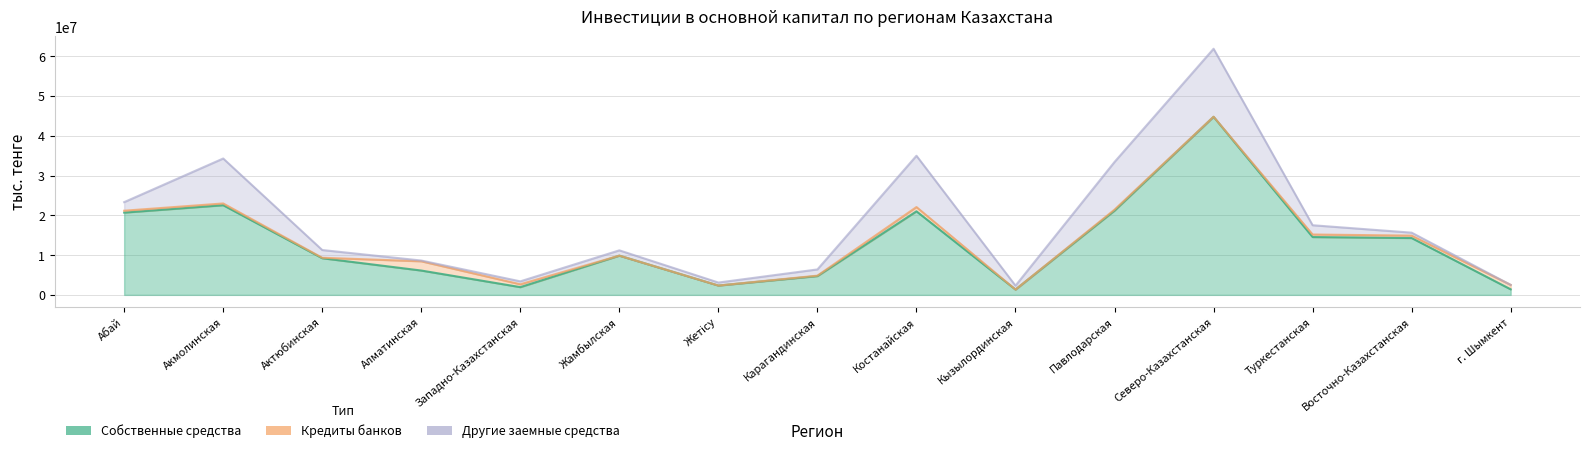

True or false: Другие заемные средства and Собственные средства intersect in this chart.

False